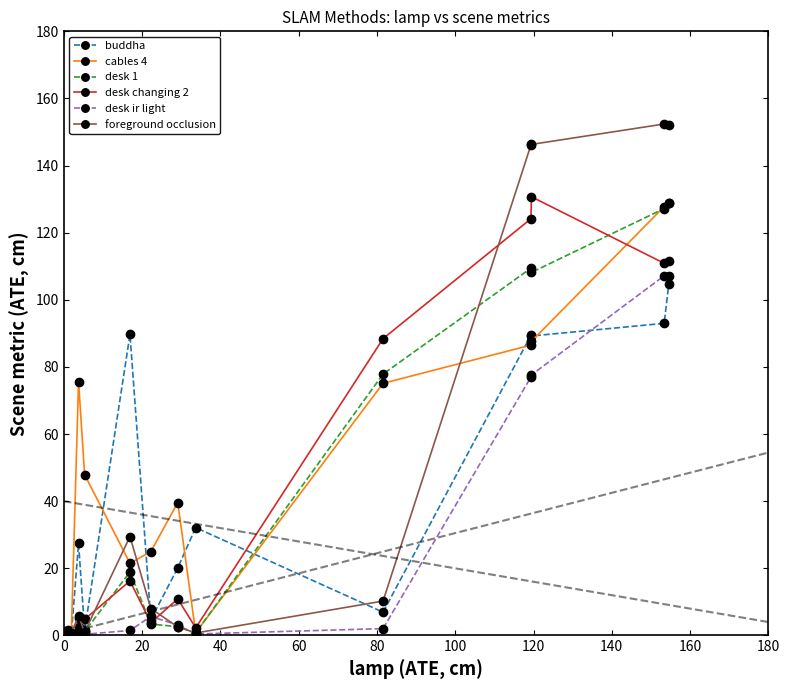

What is the minimum value shown in the chart?

0.2